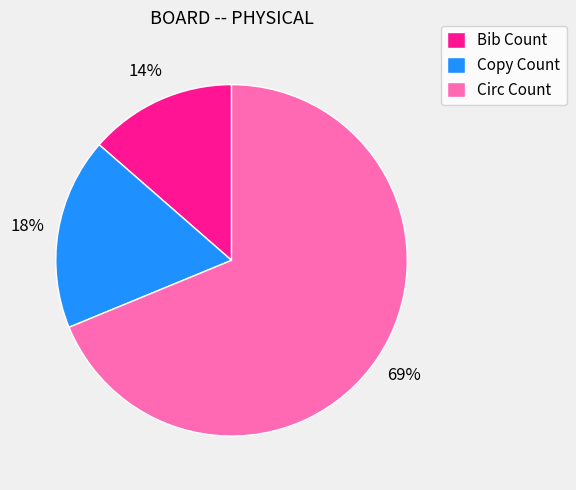

What is the majority slice?

Circ Count